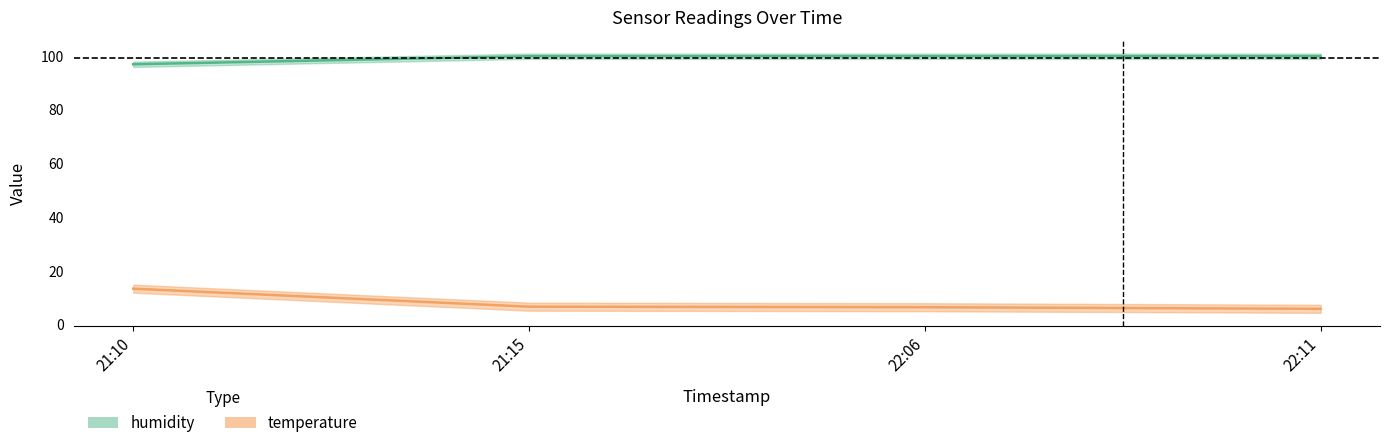

How many data points in temperature are above 6?

3